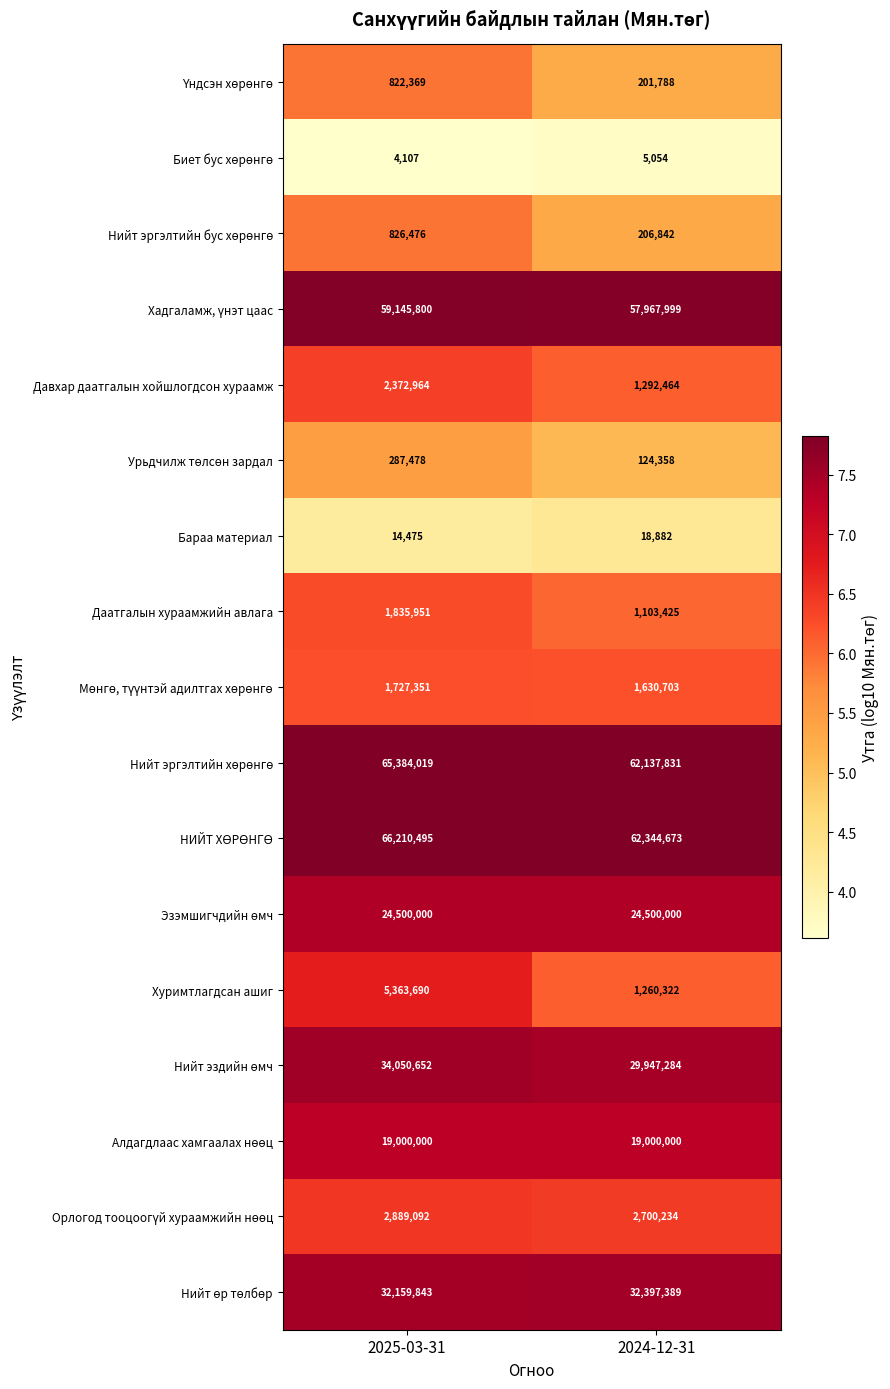

What is the smallest value displayed?

4107